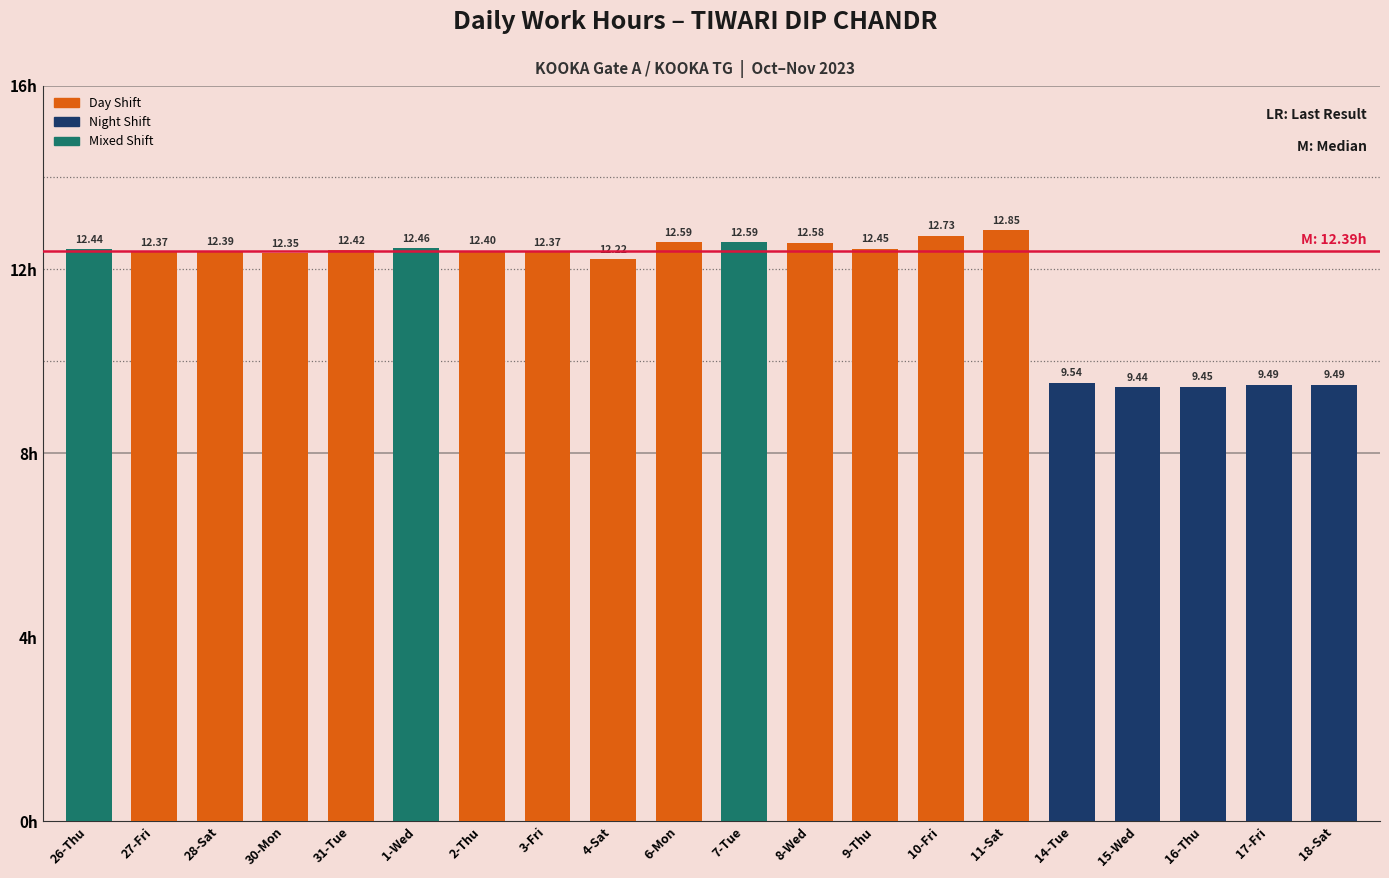

What is the label of the 16th bar from the left?

14-Tue